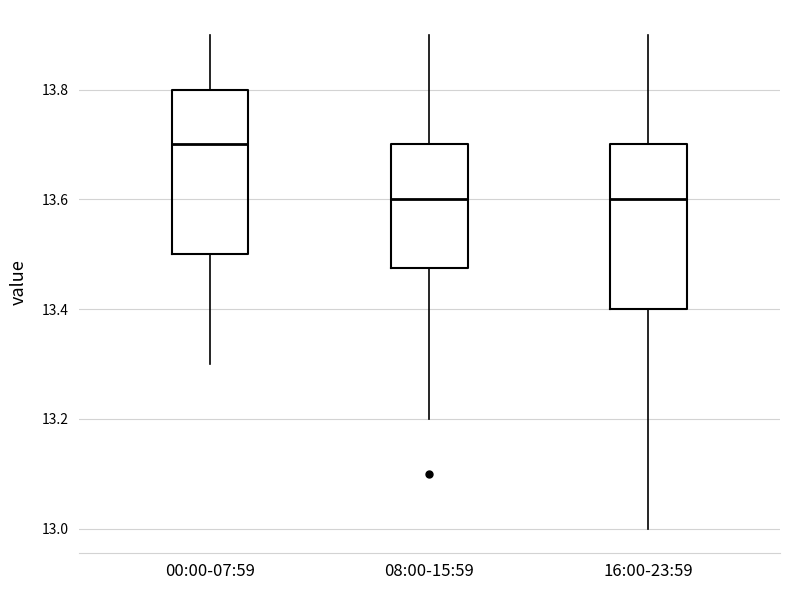

Reading left to right, transcribe this box plot: for each box, give where its median line is, the range the box spans, and where its two whiskers end, as read against the y-axis. The values are not printed on the chart, so give them approximately, as read against the axis.

00:00-07:59: median 13.70, box 13.50 to 13.80, whiskers 13.30 to 13.90
08:00-15:59: median 13.60, box 13.48 to 13.70, whiskers 13.20 to 13.90
16:00-23:59: median 13.60, box 13.40 to 13.70, whiskers 13.00 to 13.90